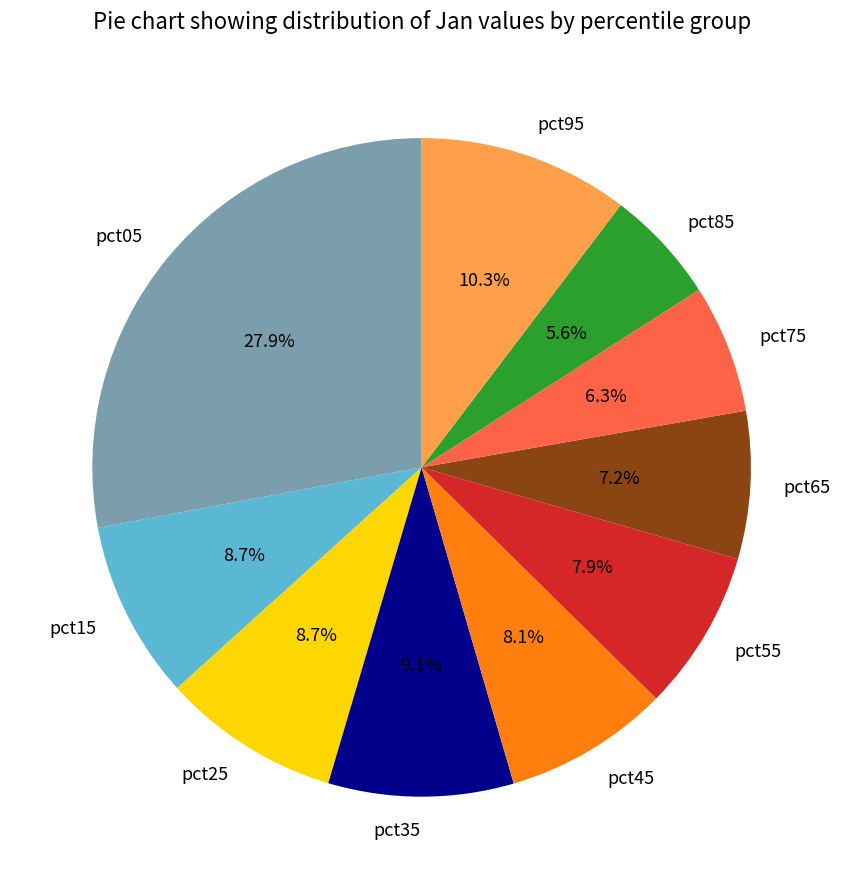

How many segments does this pie chart have?

10